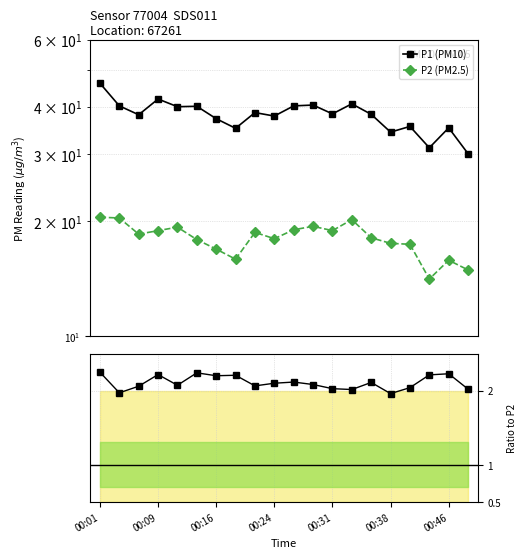

At which category does the chart reach its peak across all series?

00:01